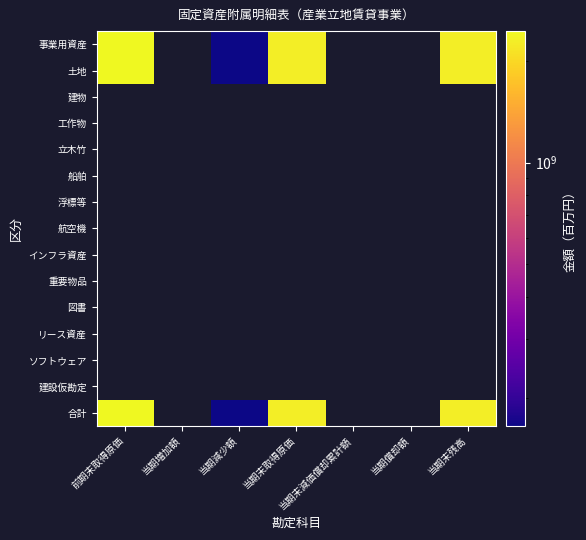

What is the minimum value for 土地?

165878340.0